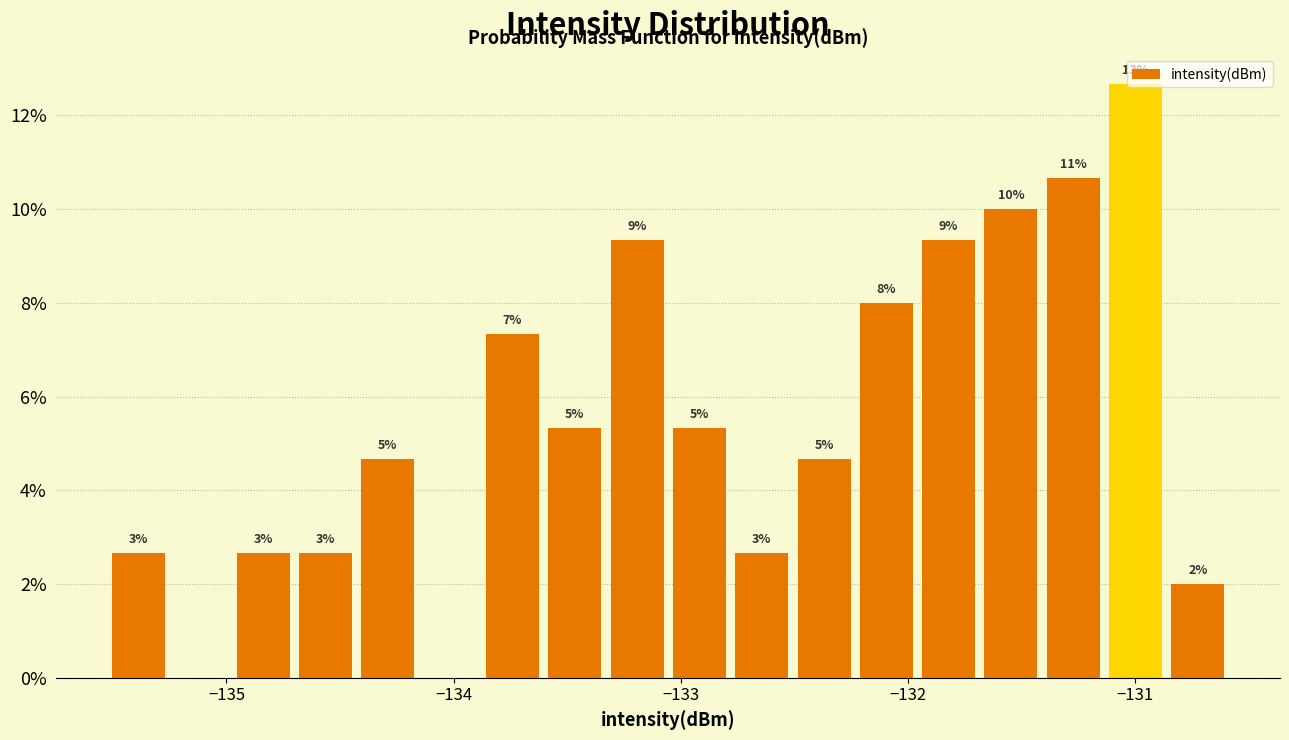

Read against the x-axis, roughly where is the centre of the tallest bar?

-131.0